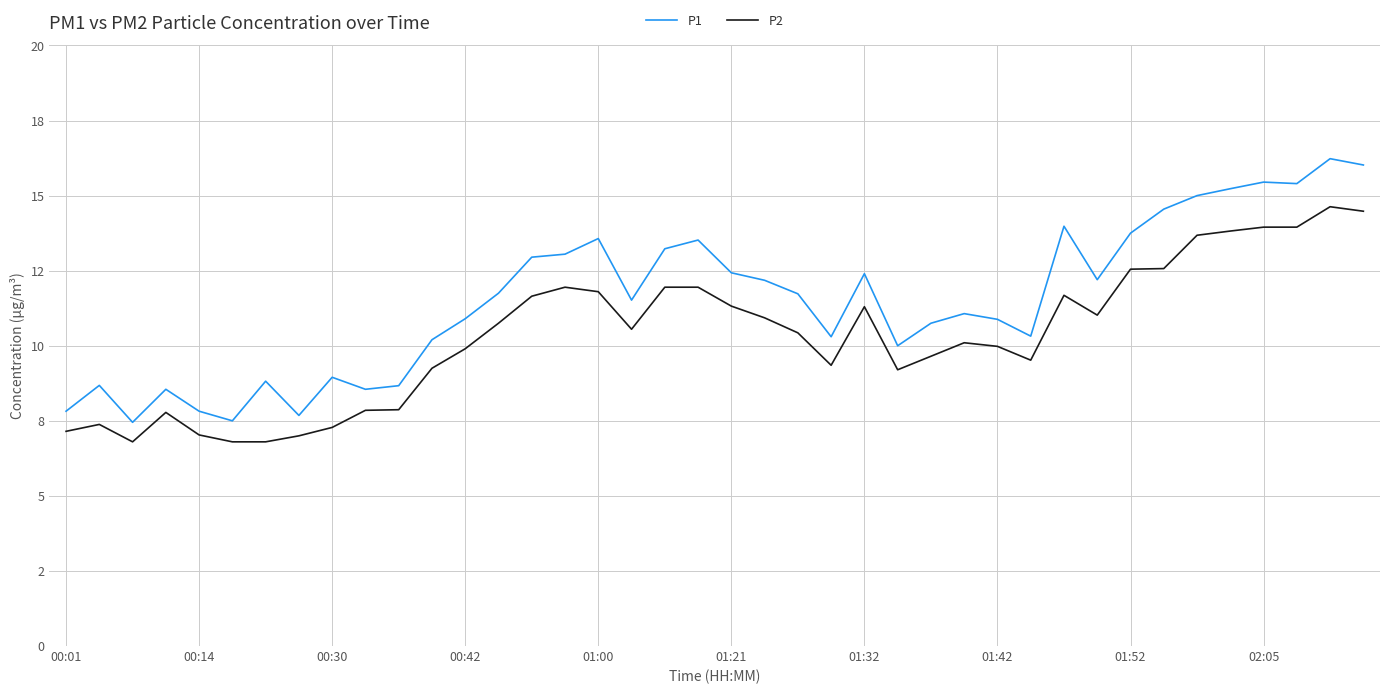

True or false: P1 has more than 1 points higher than both neighbors.

True